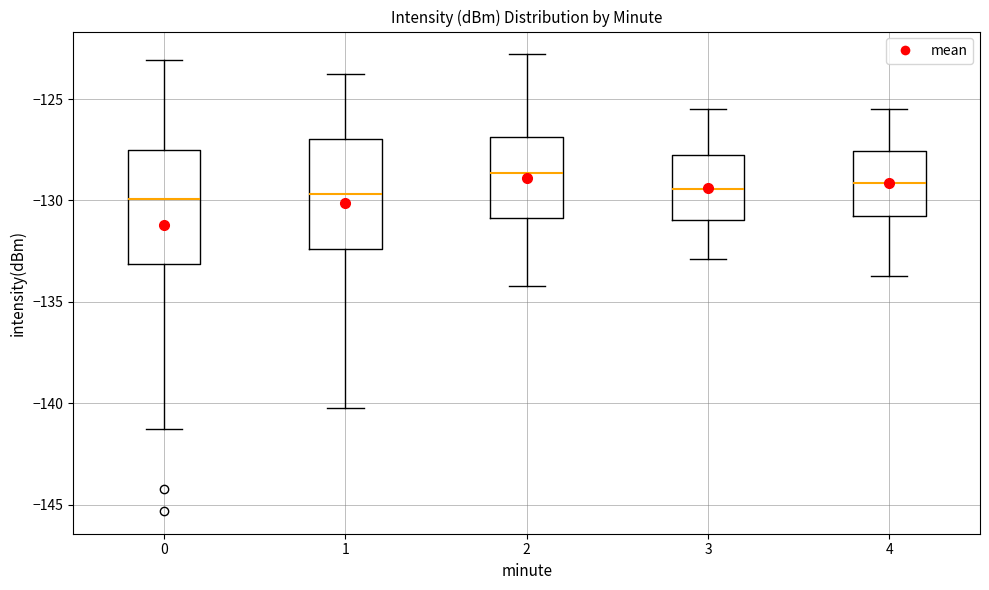

Where does the upper whisker of the box at x = 2 end on the y-axis? The values are not printed on the chart, so give them approximately, as read against the axis.

-123.0